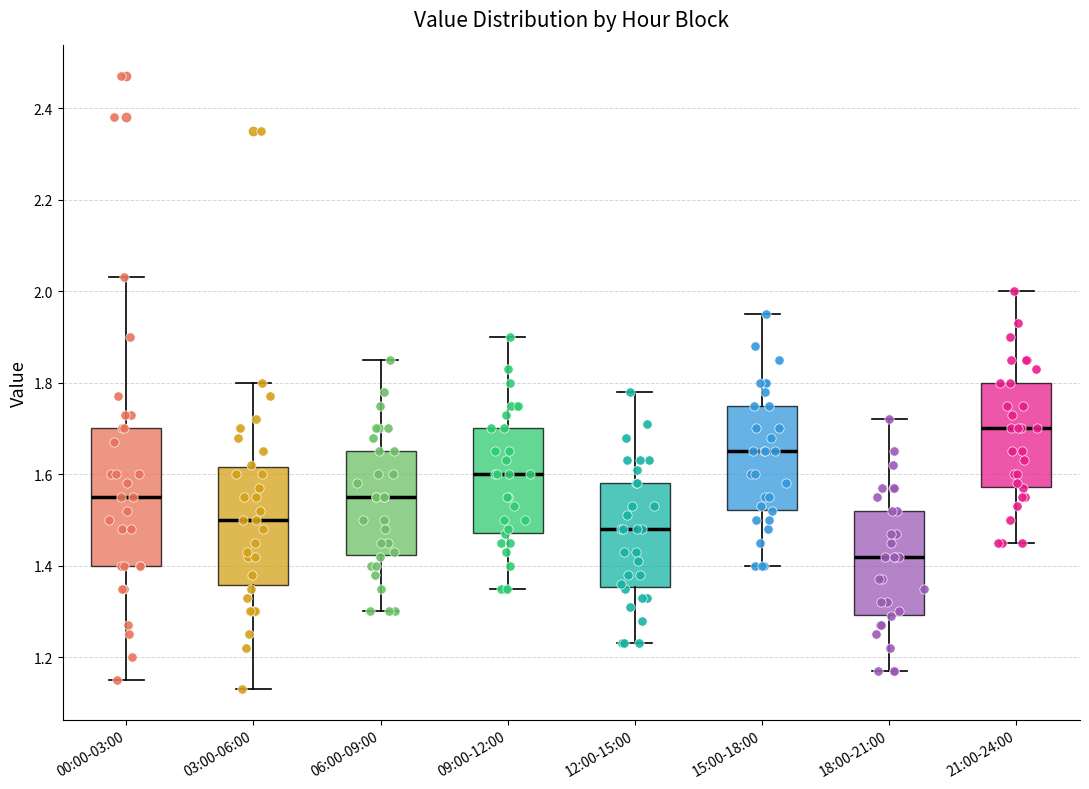

Which box's median line is the highest?

21:00-24:00